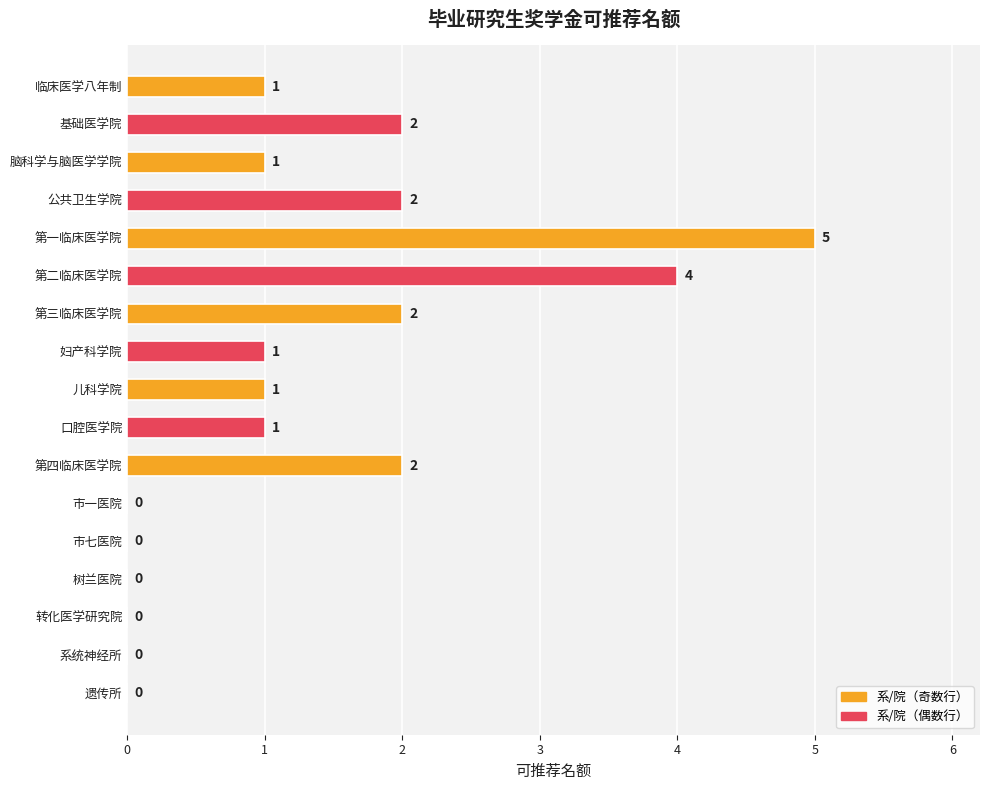

Which has a higher value, 第三临床医学院 or 儿科学院?

第三临床医学院